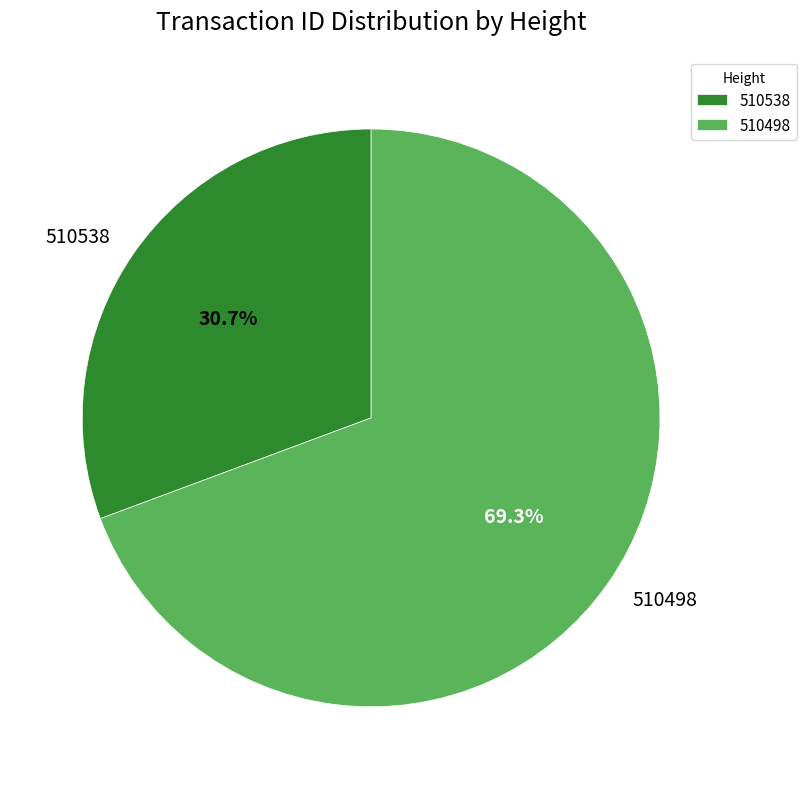

Does 510538 account for over 50% of the chart?

No